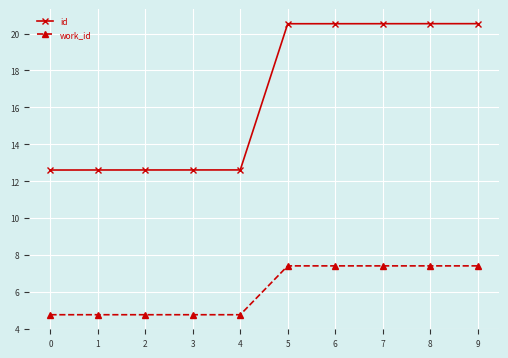

What is the highest value of the work_id series?

7.4